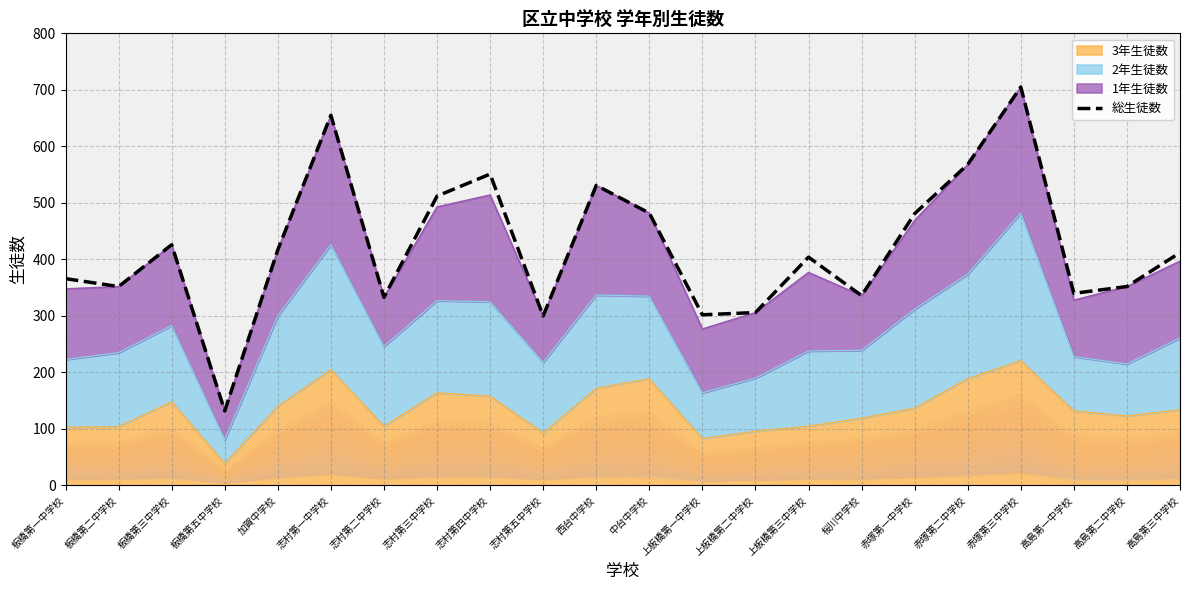

At which category does the chart reach its peak across all series?

赤塚第三中学校